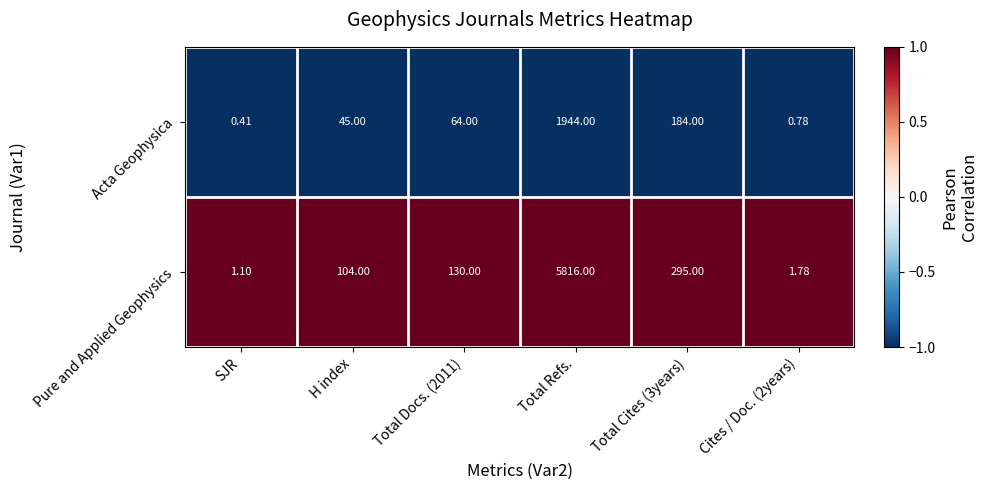

List the series in order of their peak value, highest first.

Pure and Applied Geophysics, Acta Geophysica